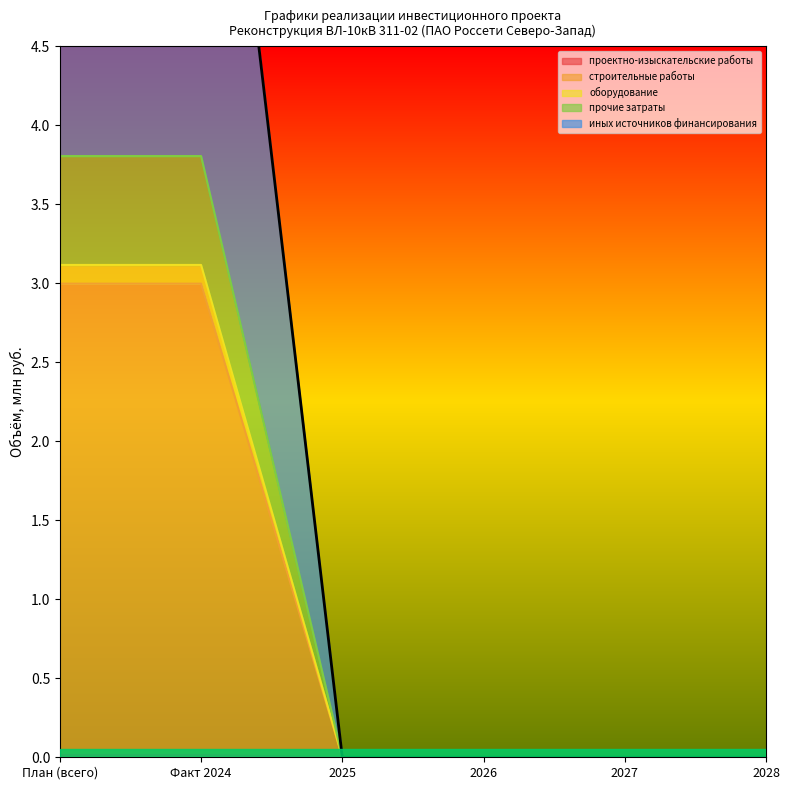

The value of иных источников финансирования at Факт 2024 is 5.1. True or false?

False